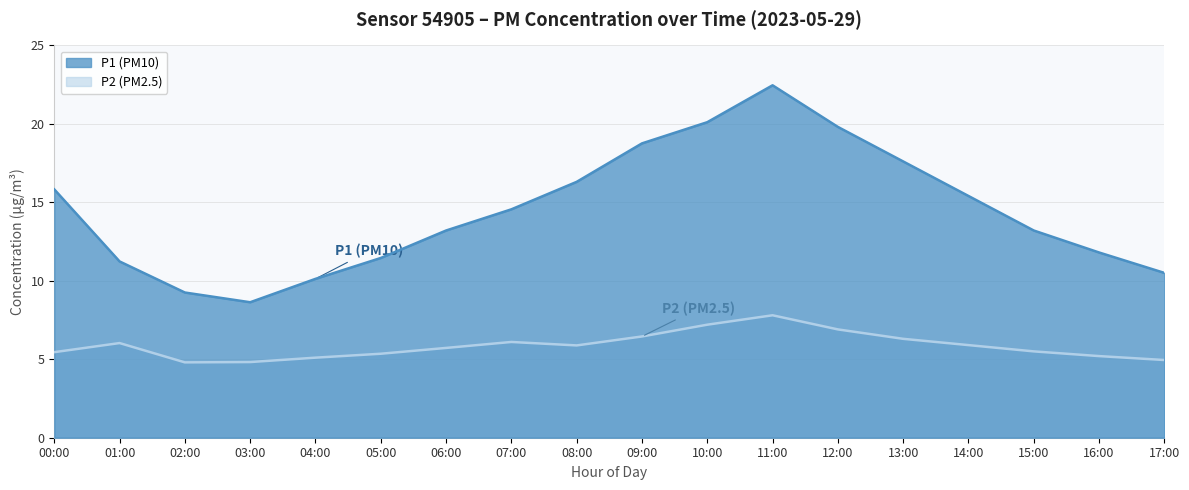

At which category is the sum across all series the highest?

11:00